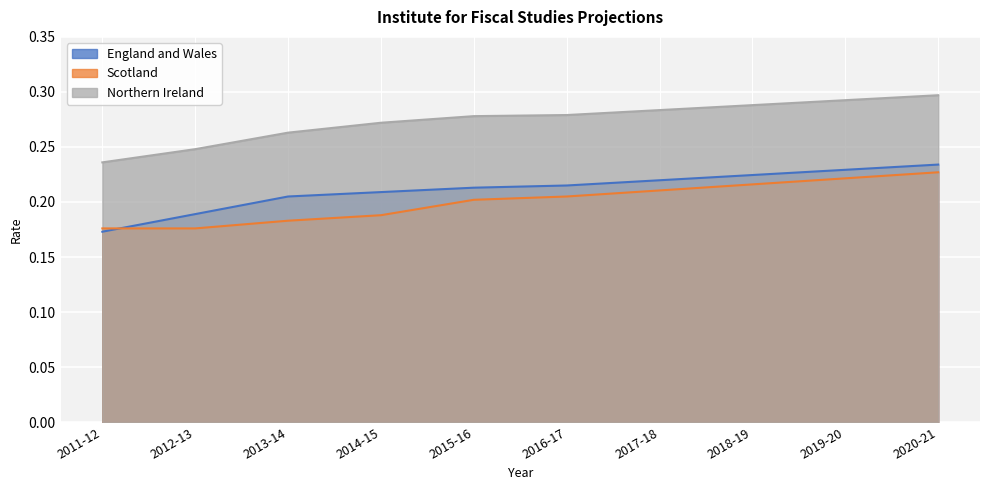

Which has a higher value, 2013-14 or 2011-12?

2013-14